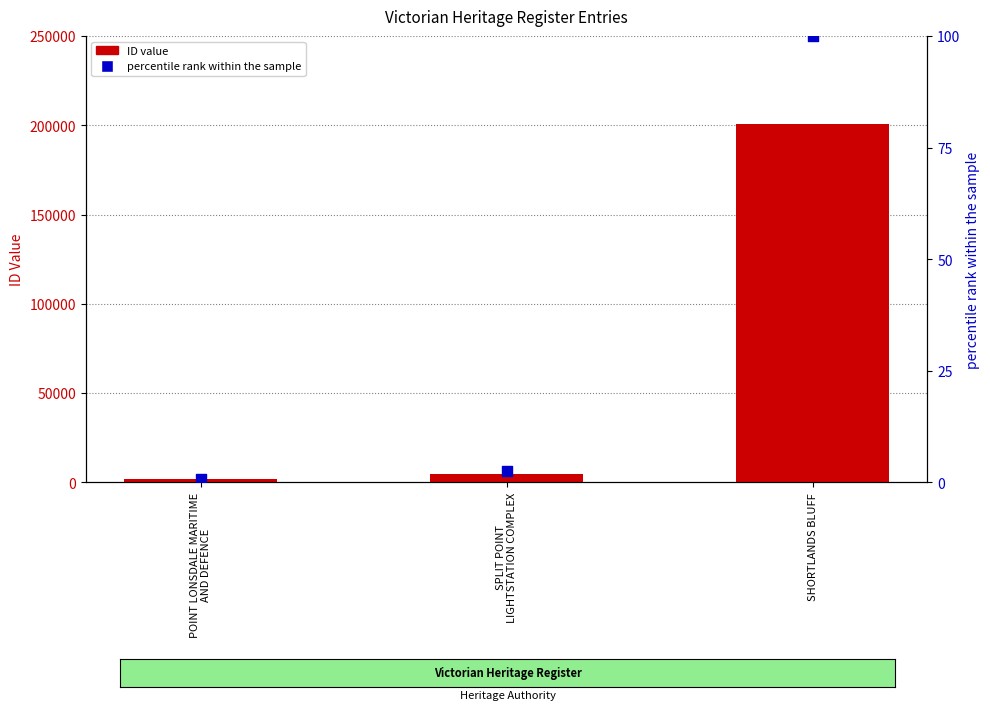

Which series has the largest total across all categories?

ID (count)